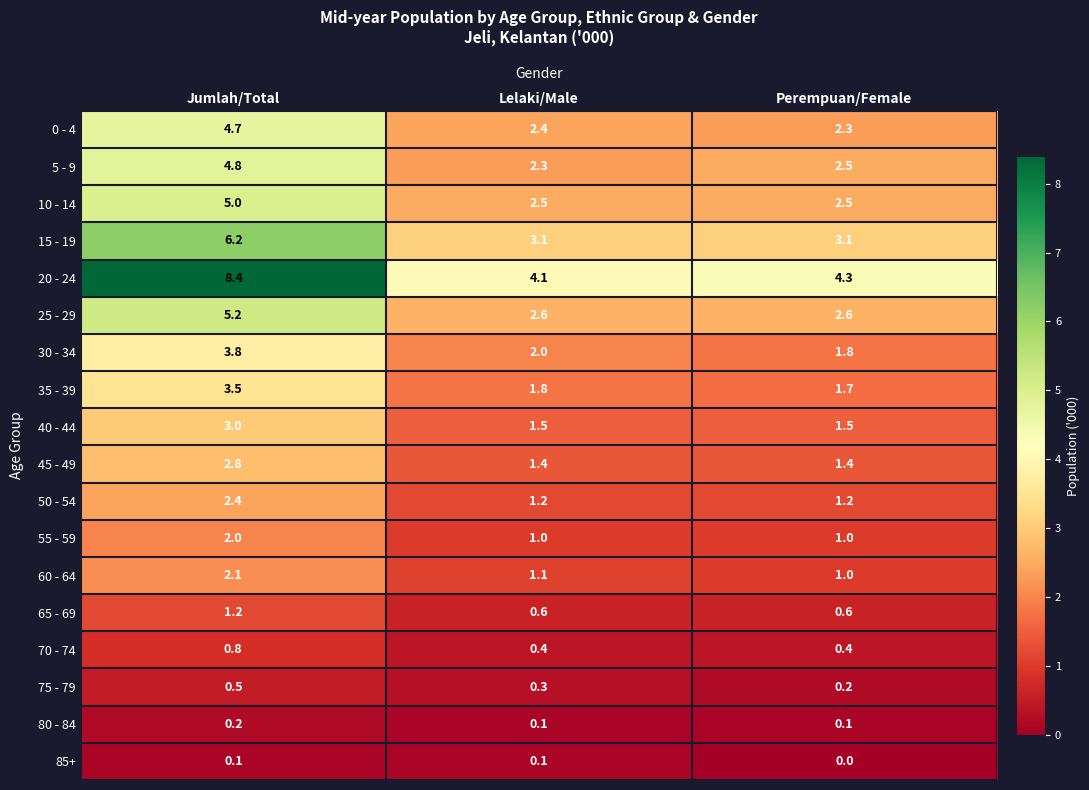

Between Jumlah/Total and Lelaki/Male, which series saw the biggest shift?

20 - 24